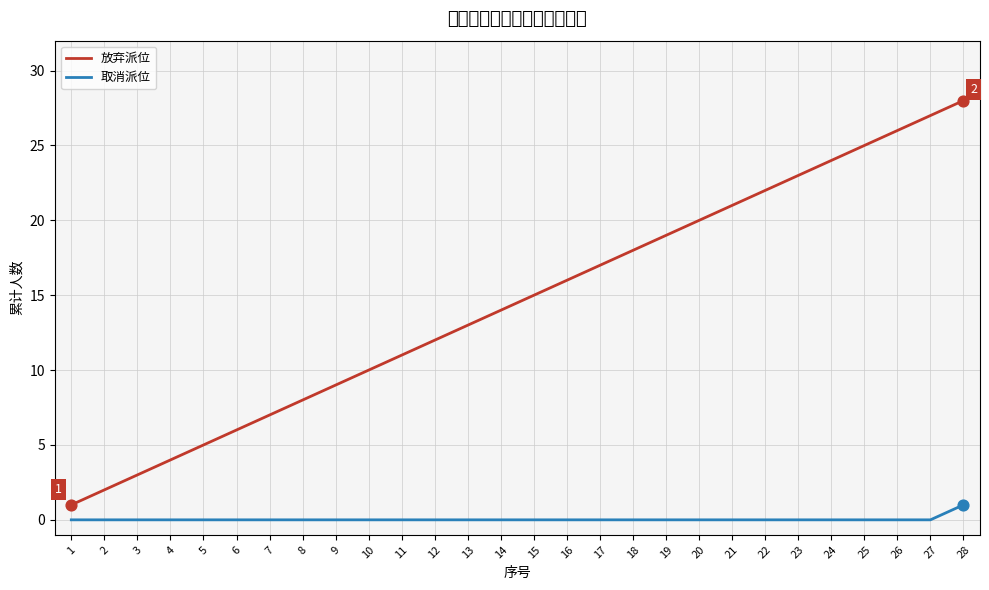

What is the total value across all series at 5?

5